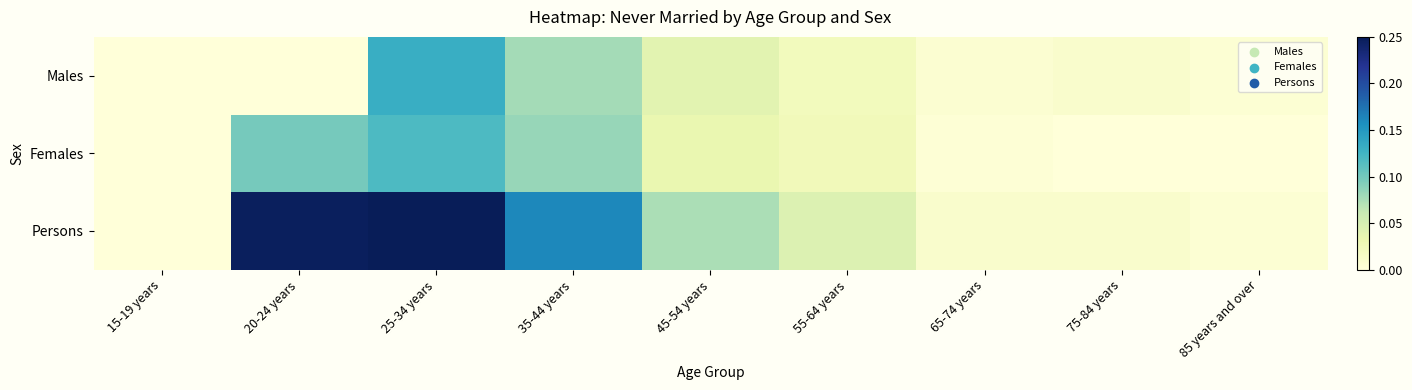

At how many categories does at least one series exceed 0?

8